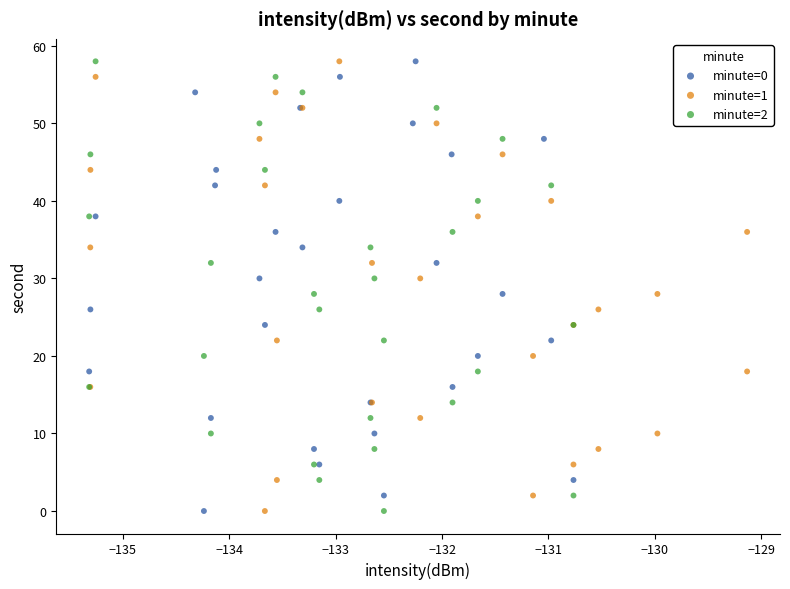

What are all the series names shown in the legend?

minute=0, minute=1, minute=2